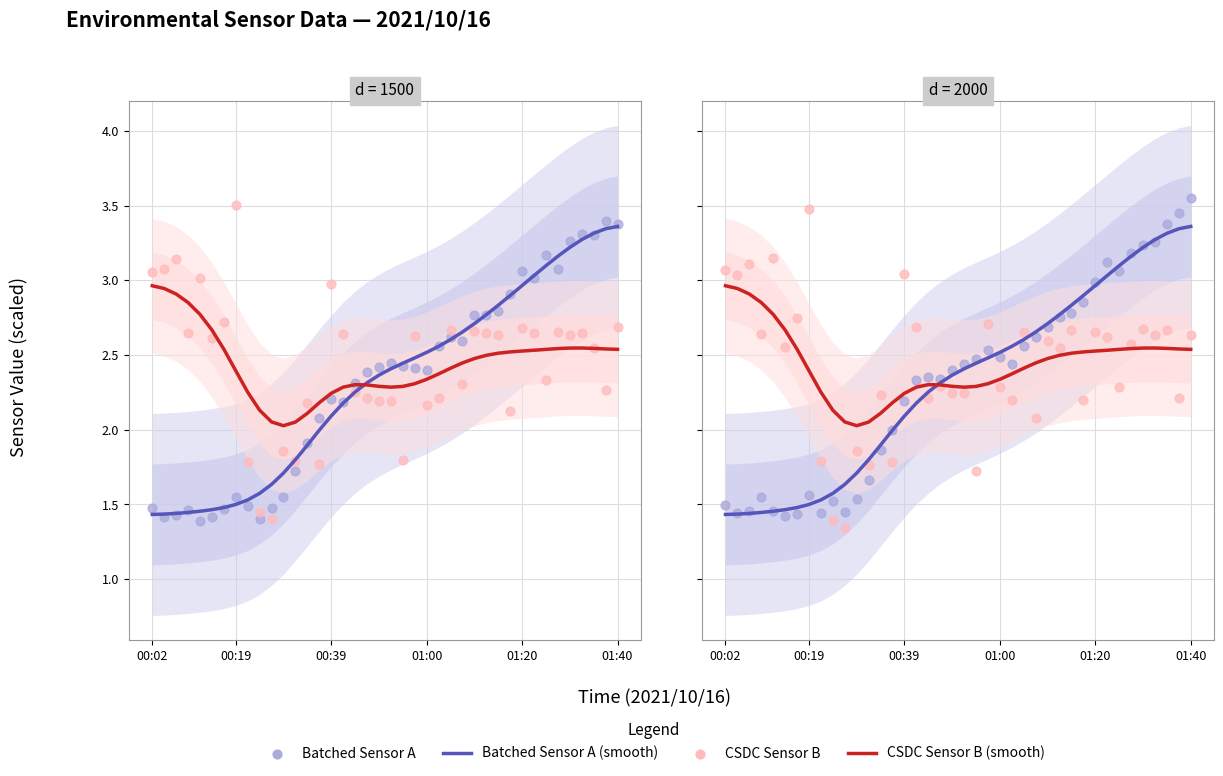

What are all the series names shown in the legend?

Batched Sensor A (smooth), CSDC Sensor B (smooth), Batched Sensor A, CSDC Sensor B